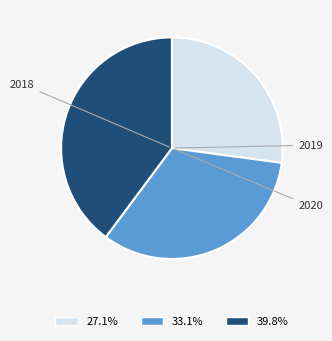

Count the number of slices in the pie.

3